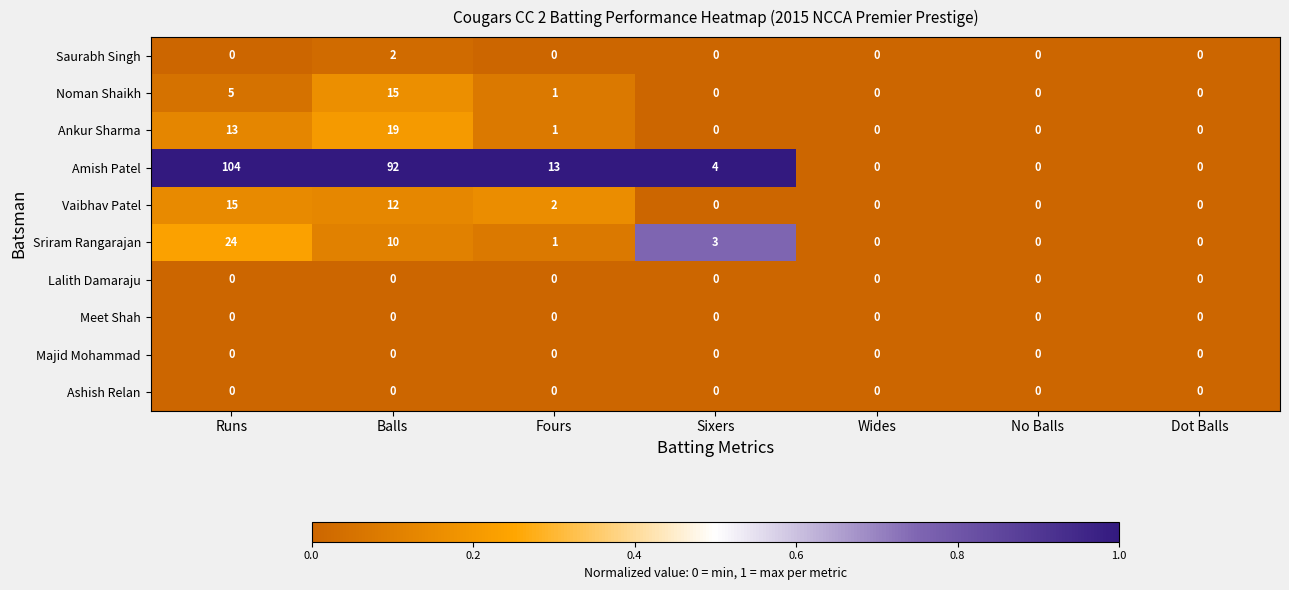

What is the spread (max minus min) of values at Fours?

13